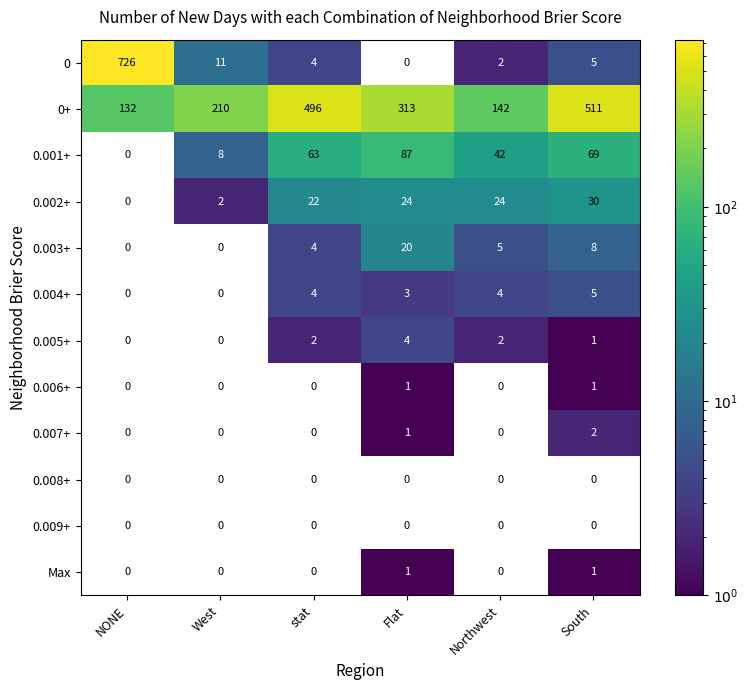

The value of 0.005+ at Flat is 4. True or false?

True